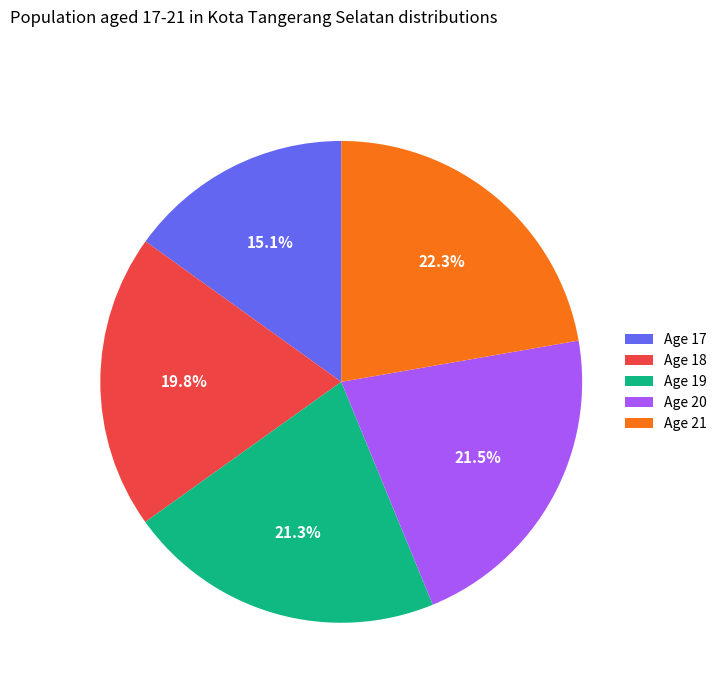

What portion of the pie excludes Age 17?

84.9%